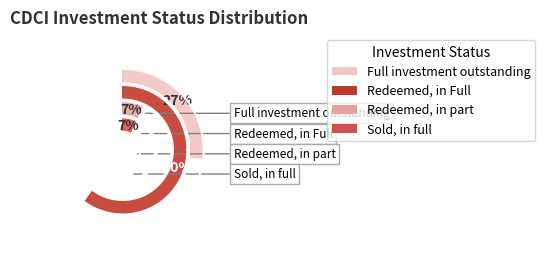

Rank the categories by value from highest to lowest.

Redeemed, in Full, Full investment outstanding, Redeemed, in part, Sold, in full